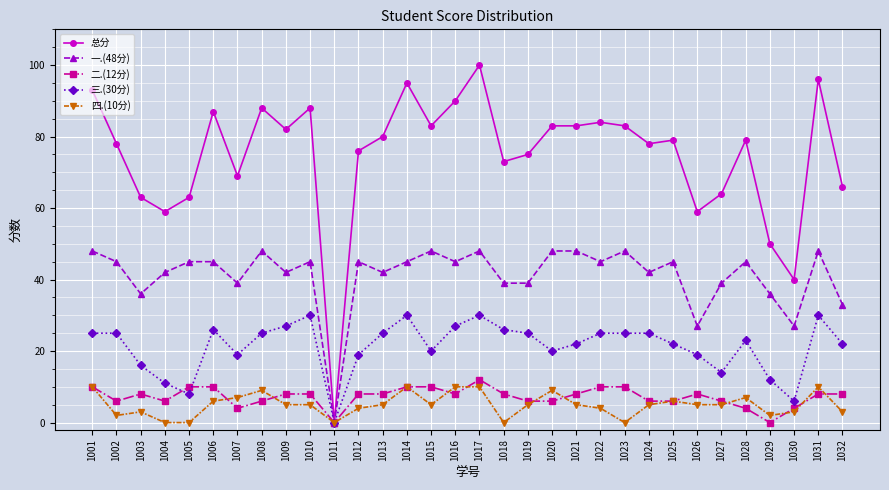

At which category does 总分 reach its first local peak?

1006